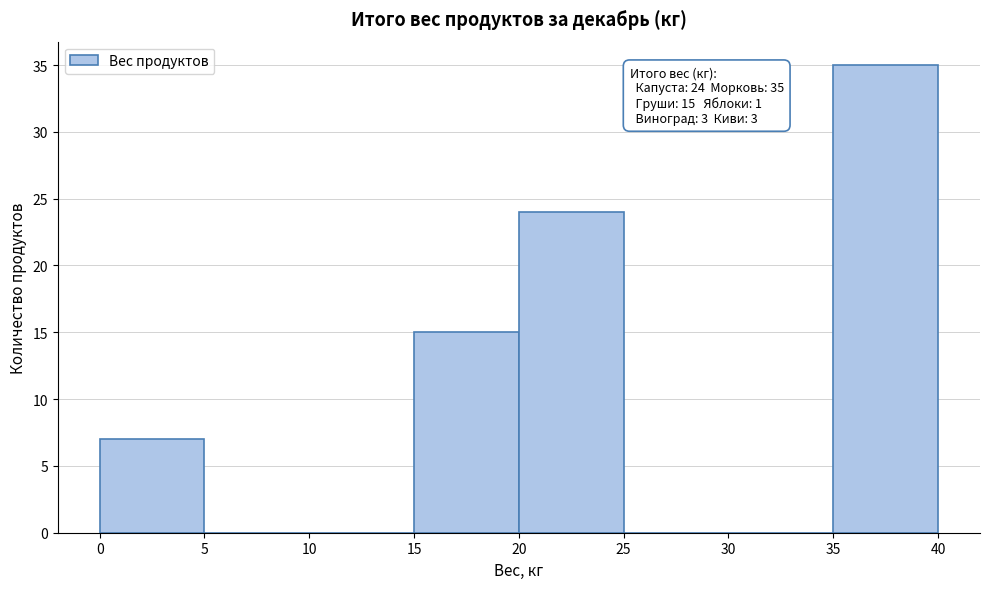

Over which range of the x-axis is the bar tallest?

35 to 40